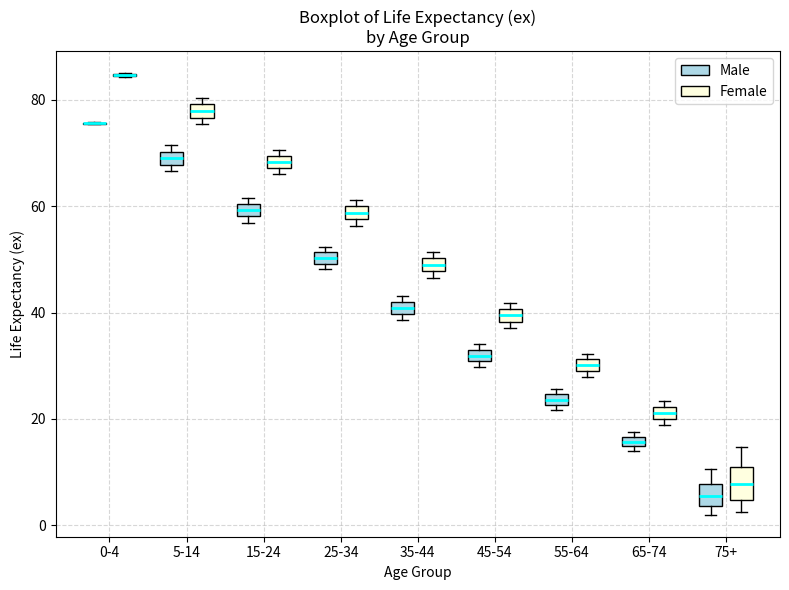

Which box is the tallest, from its lower edge to its upper edge?

75+ (Female)